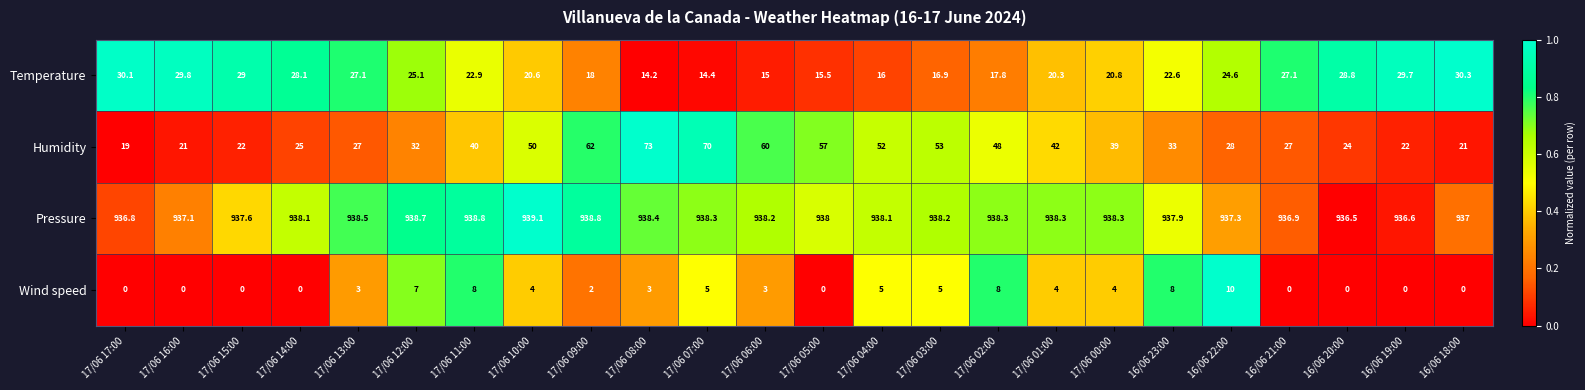

The value of Wind speed at 17/06 16:00 is 5.9. True or false?

False